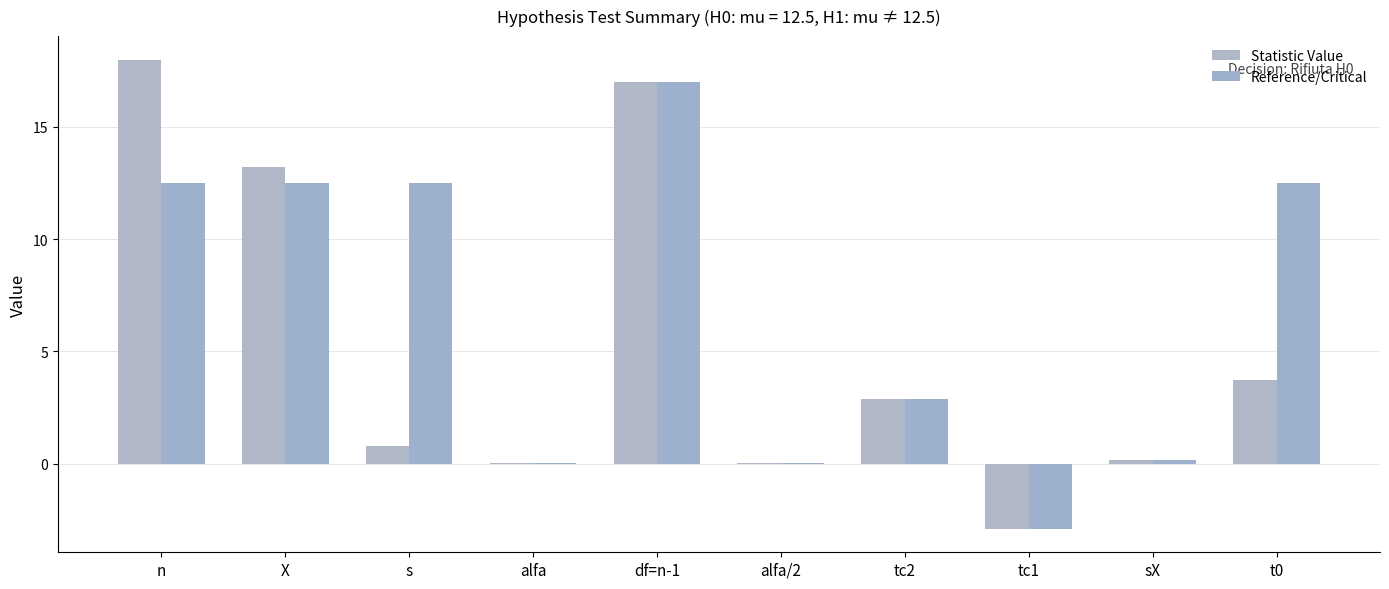

Which category has the highest value in the Statistic Value series?

n